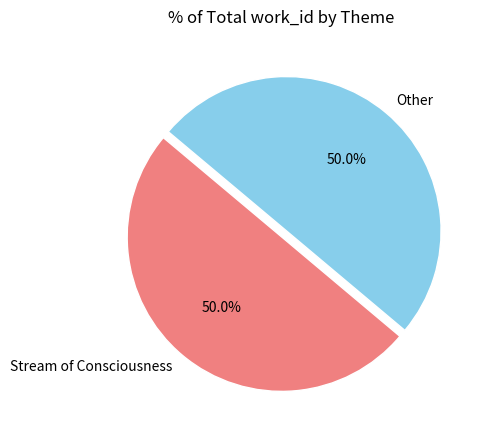

What is the ratio of the value at Other to the value at Stream of Consciousness?

1.0